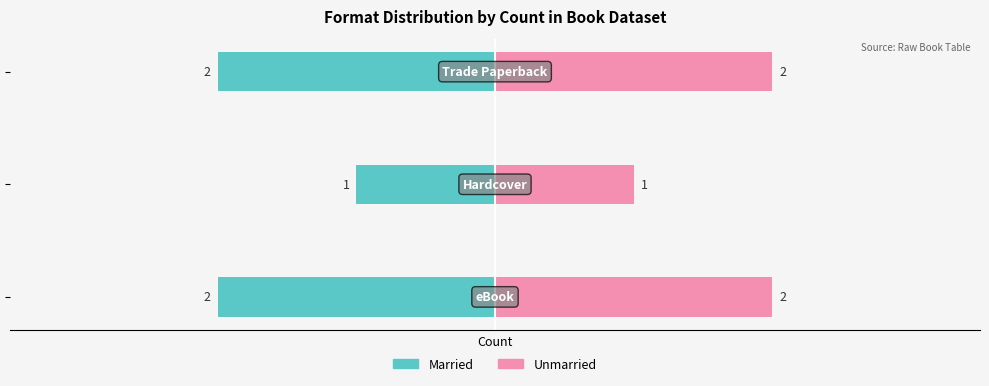

What is the sum of the Married values at 0 and 1?

-3